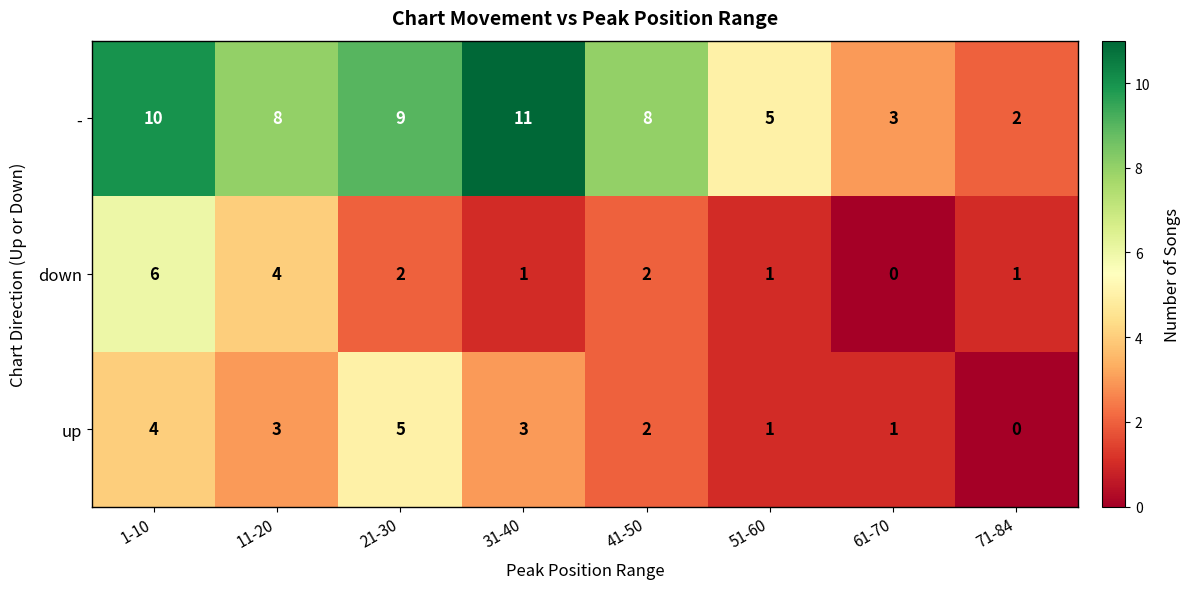

At which label does up first exceed 3?

1-10